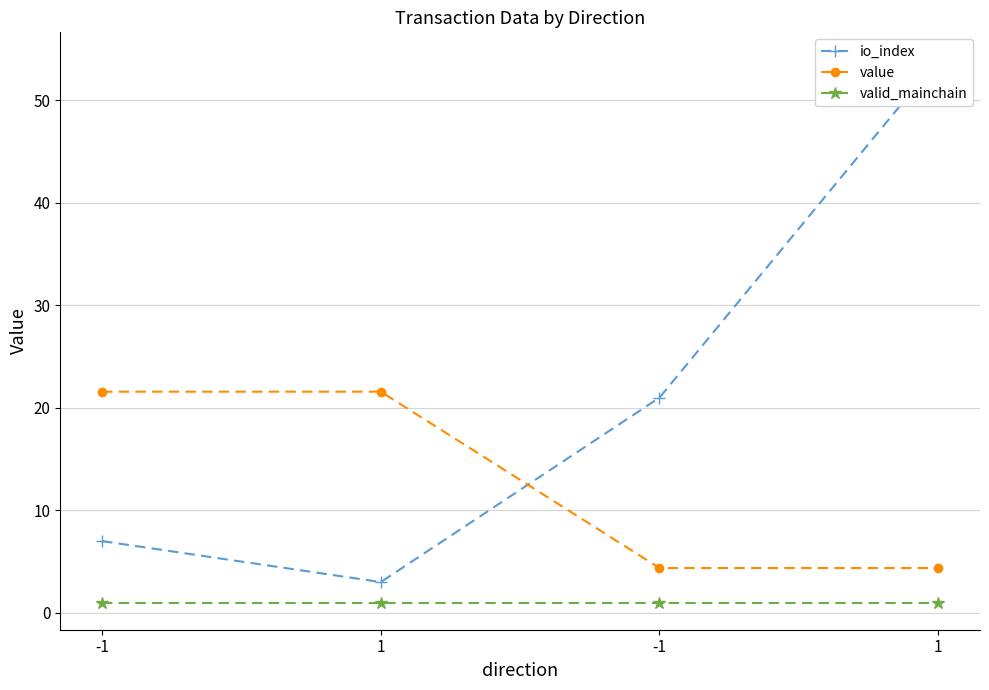

True or false: io_index has a value of 7.0 at -1.

True